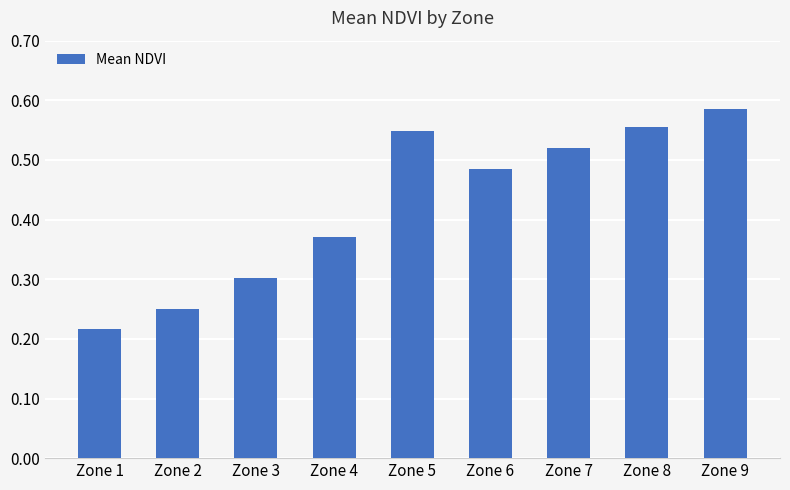

Count the number of data series in this chart.

1